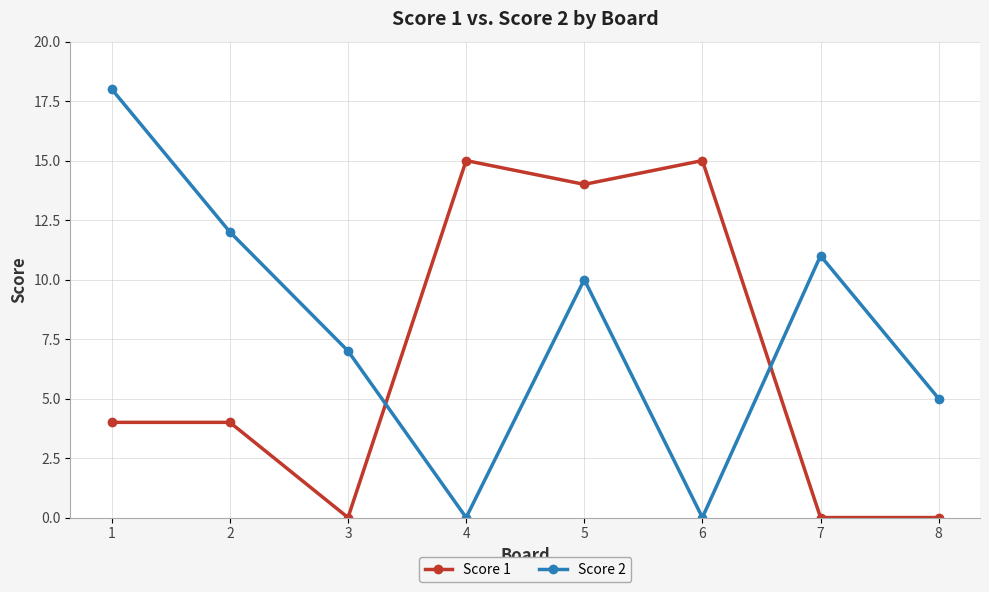

Rank the series by their average value, from highest to lowest.

Score 2, Score 1